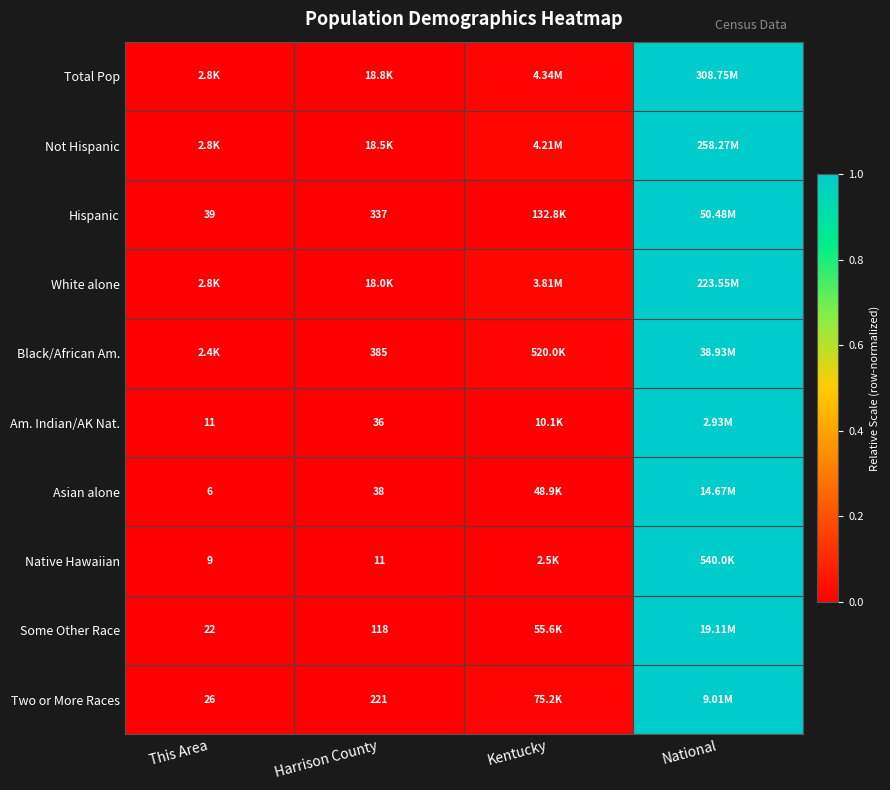

Which series has the widest spread of values?

Total Pop